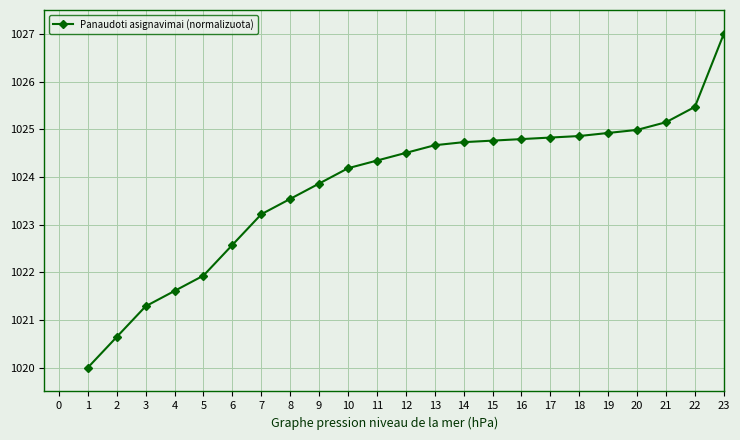

Count the number of values greater than 1024.

14